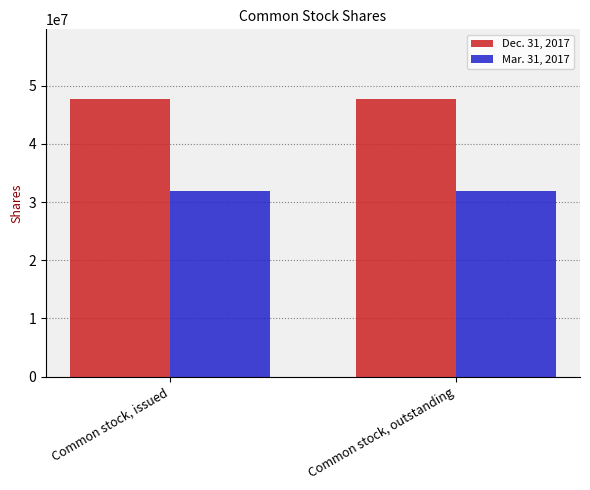

How many data points does each series have?

2